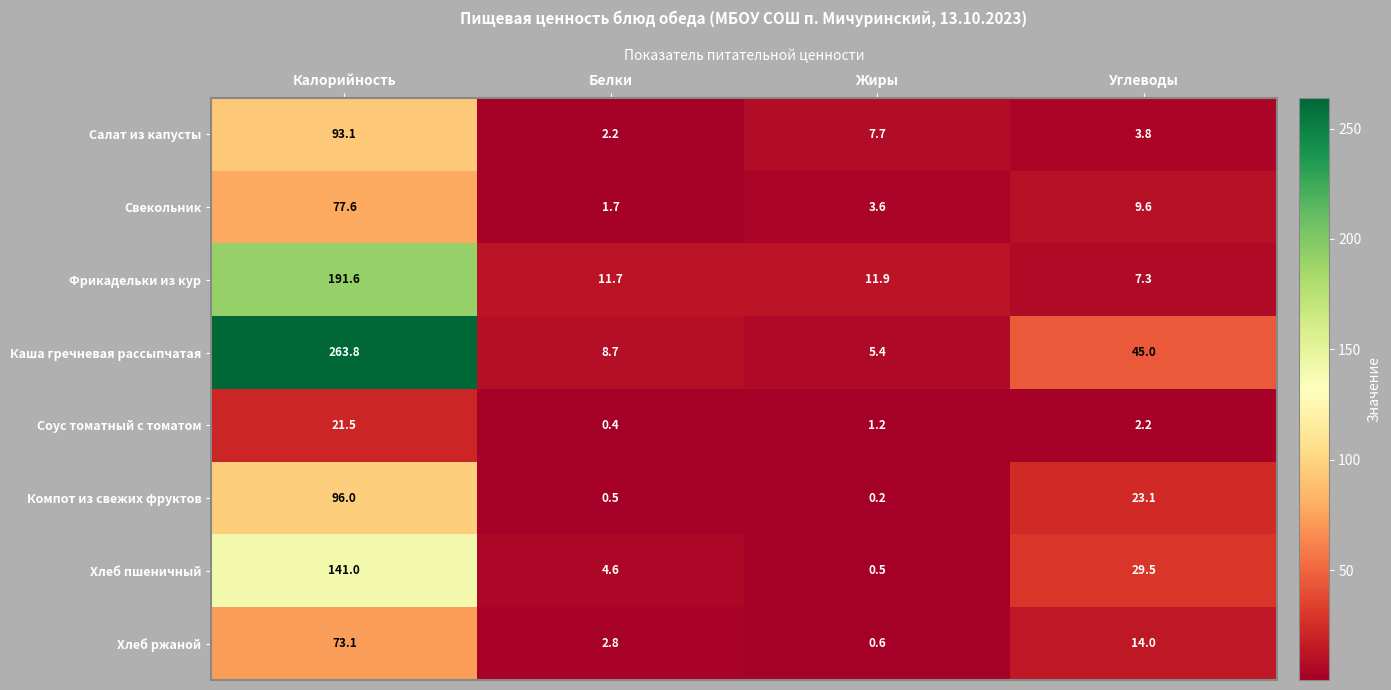

Is it true that Фрикадельки из кур equals 314.5 at Калорийность?

False